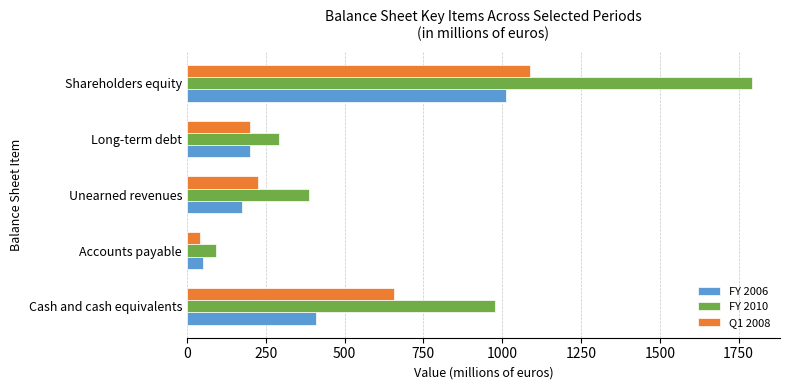

How many data points does each series have?

5